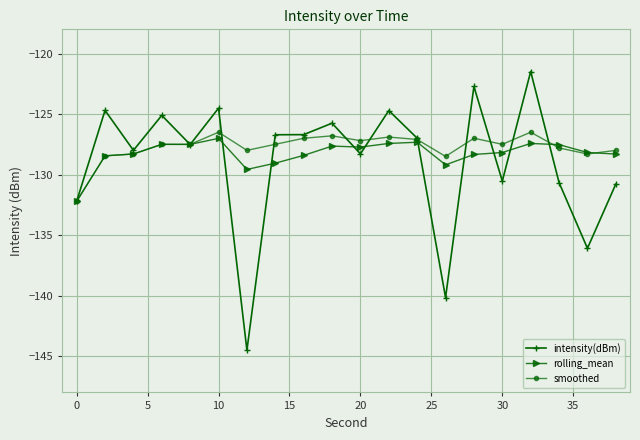

True or false: intensity(dBm) has more than 2 interior local peaks.

True